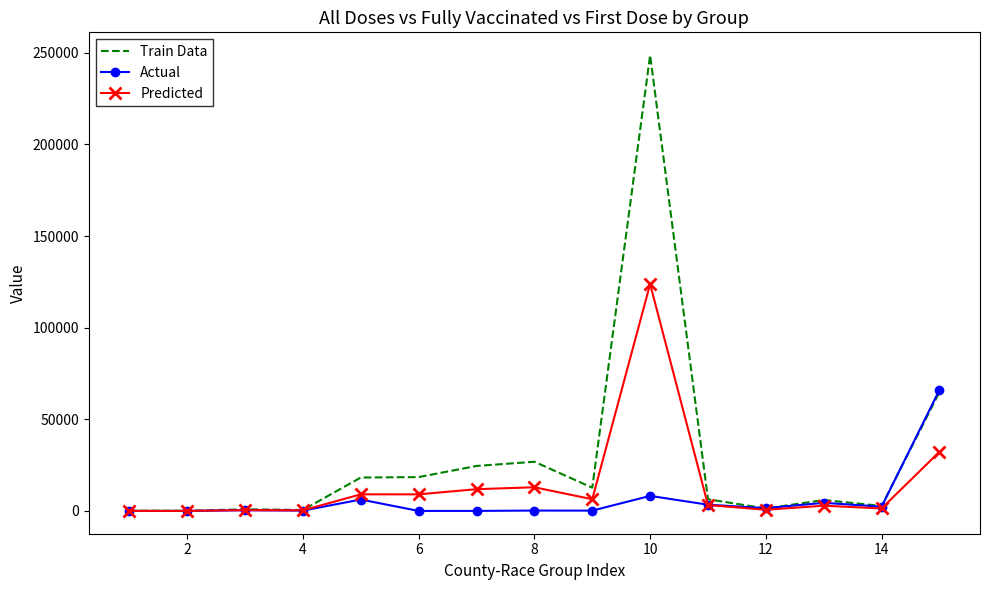

List the series in order of their peak value, highest first.

Train Data, Predicted, Actual